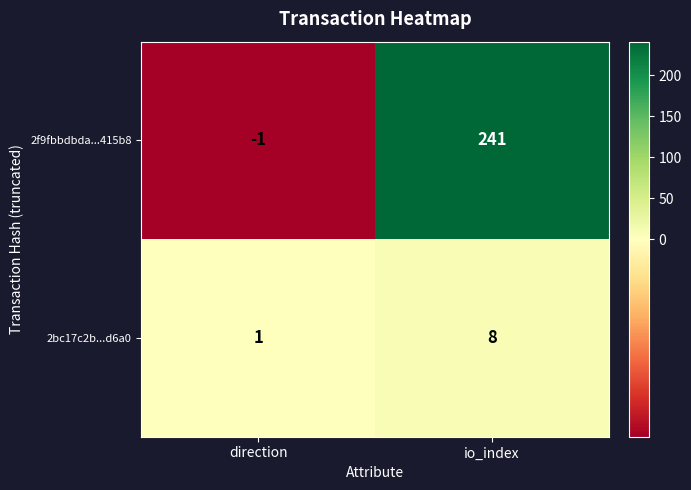

What is the sum of all 2bc17c2b...d6a0 values?

9